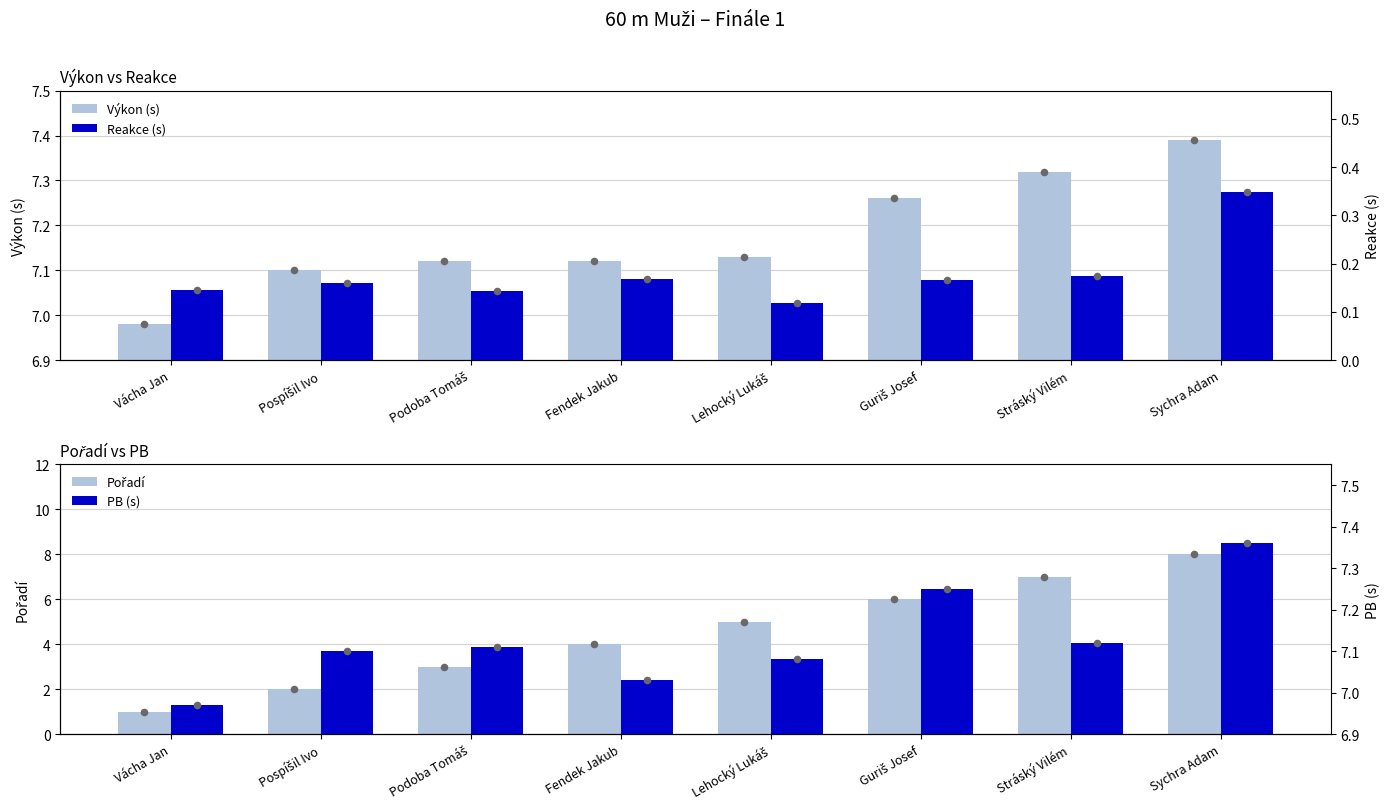

Which series contains the lowest Y value?

Reakce